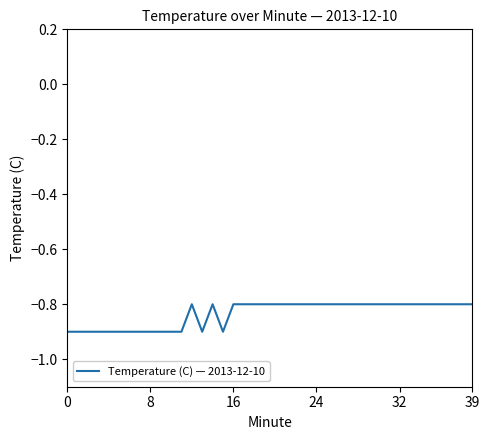

What is the minimum value shown in the chart?

-0.9